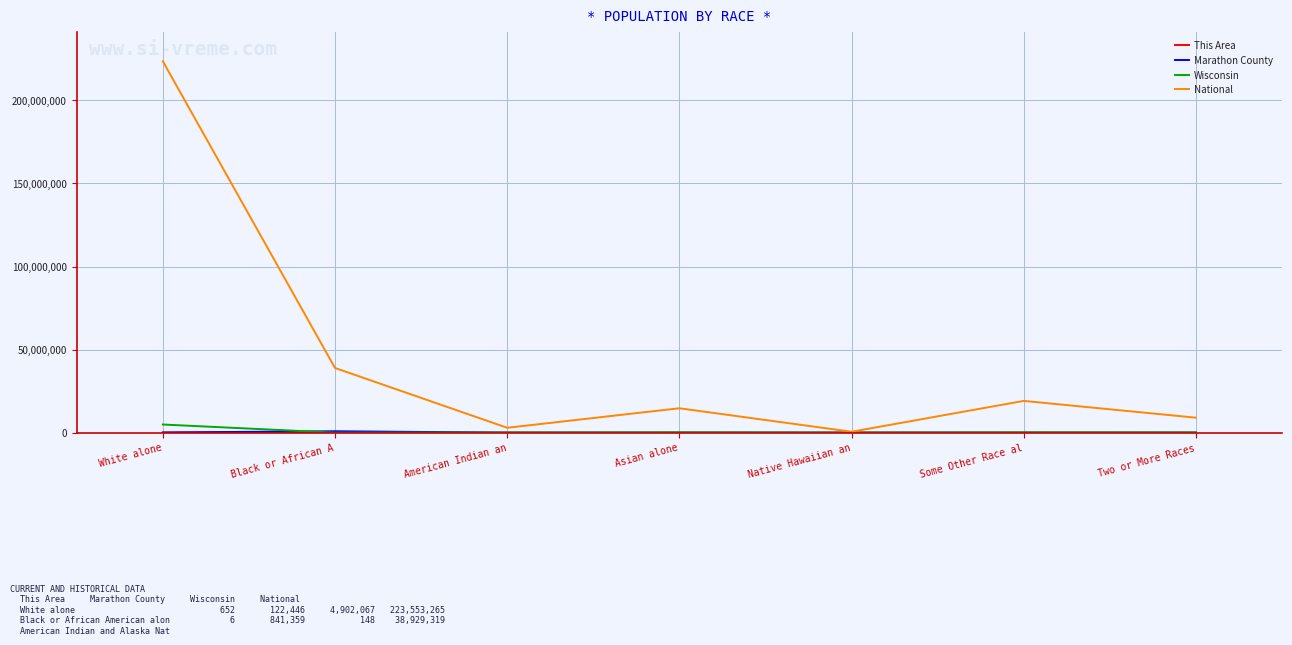

What is the total value across all series at Black or African A?

39770832